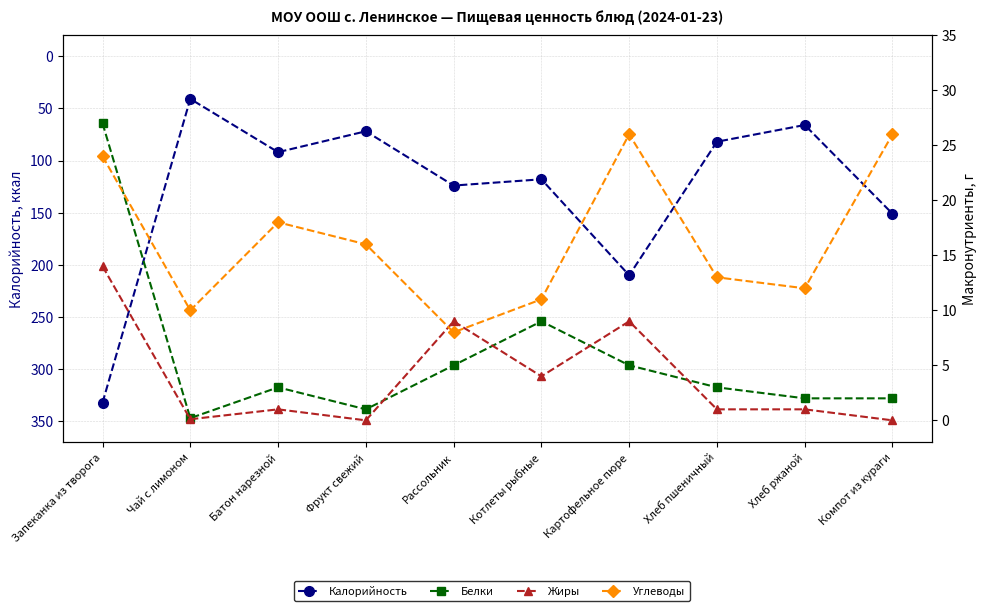

Which series has the largest total across all categories?

Калорийность